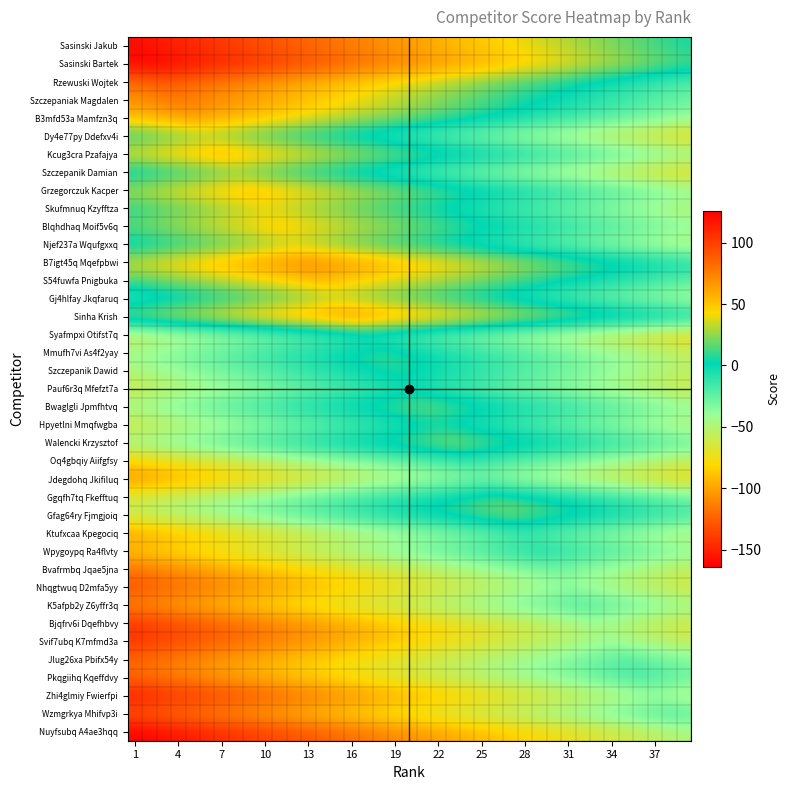

Reading right to left, transcribe all the data shown in this chart.

Sasinski Jakub: 6	9	12	15	18	21	24	27	30	33	36	39	42	45	48	51	54	57	60	63	66	69	72	75	78	81	84	87	90	93	96	99	102	105	108	111	114	117	120
Sasinski Bartek: 15	18	21	24	27	30	33	36	39	42	45	48	51	54	57	60	63	66	69	72	75	78	81	84	87	90	93	96	99	102	105	108	111	114	117	120	123	126	123
Rzewuski Wojtek: -20	-17	-14	-11	-8	-5	-2	1	4	7	10	13	16	19	22	25	28	31	34	37	40	43	46	49	52	55	58	61	64	67	70	73	76	79	82	85	88	85	82
Szczepaniak Magdalen: -27	-24	-21	-18	-15	-12	-9	-6	-3	0	3	6	9	12	15	18	21	24	27	30	33	36	39	42	45	48	51	54	57	60	63	66	69	72	75	78	75	72	69
B3mfd53a Mamfzn3q: -38	-35	-32	-29	-26	-23	-20	-17	-14	-11	-8	-5	-2	1	4	7	10	13	16	19	22	25	28	31	34	37	40	43	46	49	52	55	58	61	64	61	58	55	52
Dy4e77py Ddefxv4i: -75	-72	-69	-66	-63	-60	-57	-54	-51	-48	-45	-42	-39	-36	-33	-30	-27	-24	-21	-18	-15	-12	-9	-6	-3	0	3	6	9	12	15	18	21	24	21	18	15	12	9
Kcug3cra Pzafajya: -37	-34	-31	-28	-25	-22	-19	-16	-13	-10	-7	-4	-1	2	5	8	11	14	17	20	23	26	29	32	35	38	41	44	47	50	53	56	59	56	53	50	47	44	41
Szczepanik Damian: -75	-72	-69	-66	-63	-60	-57	-54	-51	-48	-45	-42	-39	-36	-33	-30	-27	-24	-21	-18	-15	-12	-9	-6	-3	0	3	6	9	12	15	18	15	12	9	6	3	0	-3
Grzegorczuk Kacper: -35	-32	-29	-26	-23	-20	-17	-14	-11	-8	-5	-2	1	4	7	10	13	16	19	22	25	28	31	34	37	40	43	46	49	52	55	52	49	46	43	40	37	34	31
Skufmnuq Kzyfftza: -52	-49	-46	-43	-40	-37	-34	-31	-28	-25	-22	-19	-16	-13	-10	-7	-4	-1	2	5	8	11	14	17	20	23	26	29	32	35	32	29	26	23	20	17	14	11	8
Blqhdhaq Moif5v6q: -35	-32	-29	-26	-23	-20	-17	-14	-11	-8	-5	-2	1	4	7	10	13	16	19	22	25	28	31	34	37	40	43	46	49	46	43	40	37	34	31	28	25	22	19
Njef237a Wqufgxxq: -51	-48	-45	-42	-39	-36	-33	-30	-27	-24	-21	-18	-15	-12	-9	-6	-3	0	3	6	9	12	15	18	21	24	27	30	27	24	21	18	15	12	9	6	3	0	-3
B7igt45q Mqefpbwi: -5	-2	1	4	7	10	13	16	19	22	25	28	31	34	37	40	43	46	49	52	55	58	61	64	67	70	73	70	67	64	61	58	55	52	49	46	43	40	37
S54fuwfa Pnigbuka: -22	-19	-16	-13	-10	-7	-4	-1	2	5	8	11	14	17	20	23	26	29	32	35	38	41	44	47	50	53	50	47	44	41	38	35	32	29	26	23	20	17	14
Gj4hlfay Jkqfaruq: -44	-41	-38	-35	-32	-29	-26	-23	-20	-17	-14	-11	-8	-5	-2	1	4	7	10	13	16	19	22	25	28	25	22	19	16	13	10	7	4	1	-2	-5	-8	-11	-14
Sinha Krish: 3	6	9	12	15	18	21	24	27	30	33	36	39	42	45	48	51	54	57	60	63	66	69	72	69	66	63	60	57	54	51	48	45	42	39	36	33	30	27
Syafmpxi Otifst7q: -78	-75	-72	-69	-66	-63	-60	-57	-54	-51	-48	-45	-42	-39	-36	-33	-30	-27	-24	-21	-18	-15	-12	-15	-18	-21	-24	-27	-30	-33	-36	-39	-42	-45	-48	-51	-54	-57	-60
Mmufh7vi As4f2yay: -53	-50	-47	-44	-41	-38	-35	-32	-29	-26	-23	-20	-17	-14	-11	-8	-5	-2	1	4	7	10	7	4	1	-2	-5	-8	-11	-14	-17	-20	-23	-26	-29	-32	-35	-38	-41
Szczepanik Dawid: -53	-50	-47	-44	-41	-38	-35	-32	-29	-26	-23	-20	-17	-14	-11	-8	-5	-2	1	4	7	4	1	-2	-5	-8	-11	-14	-17	-20	-23	-26	-29	-32	-35	-38	-41	-44	-47
Pauf6r3q Mfefzt7a: -61	-58	-55	-52	-49	-46	-43	-40	-37	-34	-31	-28	-25	-22	-19	-16	-13	-10	-7	-4	-7	-10	-13	-16	-19	-22	-25	-28	-31	-34	-37	-40	-43	-46	-49	-52	-55	-58	-61
Bwaglgli Jpmfhtvq: -35	-32	-29	-26	-23	-20	-17	-14	-11	-8	-5	-2	1	4	7	10	13	16	19	16	13	10	7	4	1	-2	-5	-8	-11	-14	-17	-20	-23	-26	-29	-32	-35	-38	-41
Hpyetlni Mmqfwgba: -51	-48	-45	-42	-39	-36	-33	-30	-27	-24	-21	-18	-15	-12	-9	-6	-3	0	-3	-6	-9	-12	-15	-18	-21	-24	-27	-30	-33	-36	-39	-42	-45	-48	-51	-54	-57	-60	-63
Walencki Krzysztof: -24	-21	-18	-15	-12	-9	-6	-3	0	3	6	9	12	15	18	21	24	21	18	15	12	9	6	3	0	-3	-6	-9	-12	-15	-18	-21	-24	-27	-30	-33	-36	-39	-42
Oq4gbqiy Aiifgfsy: -58	-55	-52	-49	-46	-43	-40	-37	-34	-31	-28	-25	-22	-19	-16	-13	-16	-19	-22	-25	-28	-31	-34	-37	-40	-43	-46	-49	-52	-55	-58	-61	-64	-67	-70	-73	-76	-79	-82
Jdegdohq Jkifiluq: -75	-72	-69	-66	-63	-60	-57	-54	-51	-48	-45	-42	-39	-36	-33	-36	-39	-42	-45	-48	-51	-54	-57	-60	-63	-66	-69	-72	-75	-78	-81	-84	-87	-90	-93	-96	-99	-102	-105
Ggqfh7tq Fkefftuq: -26	-23	-20	-17	-14	-11	-8	-5	-2	1	4	7	10	13	10	7	4	1	-2	-5	-8	-11	-14	-17	-20	-23	-26	-29	-32	-35	-38	-41	-44	-47	-50	-53	-56	-59	-62
Gfag64ry Fjmgjoiq: -15	-12	-9	-6	-3	0	3	6	9	12	15	18	21	18	15	12	9	6	3	0	-3	-6	-9	-12	-15	-18	-21	-24	-27	-30	-33	-36	-39	-42	-45	-48	-51	-54	-57
Ktufxcaa Kpegociq: -52	-49	-46	-43	-40	-37	-34	-31	-28	-25	-22	-19	-22	-25	-28	-31	-34	-37	-40	-43	-46	-49	-52	-55	-58	-61	-64	-67	-70	-73	-76	-79	-82	-85	-88	-91	-94	-97	-100
Wpygoypq Ra4flvty: -35	-32	-29	-26	-23	-20	-17	-14	-11	-8	-5	-8	-11	-14	-17	-20	-23	-26	-29	-32	-35	-38	-41	-44	-47	-50	-53	-56	-59	-62	-65	-68	-71	-74	-77	-80	-83	-86	-89
Bvafrmbq Jqae5jna: -57	-54	-51	-48	-45	-42	-39	-36	-33	-30	-33	-36	-39	-42	-45	-48	-51	-54	-57	-60	-63	-66	-69	-72	-75	-78	-81	-84	-87	-90	-93	-96	-99	-102	-105	-108	-111	-114	-117
Nhqgtwuq D2mfa5yy: -63	-60	-57	-54	-51	-48	-45	-42	-39	-42	-45	-48	-51	-54	-57	-60	-63	-66	-69	-72	-75	-78	-81	-84	-87	-90	-93	-96	-99	-102	-105	-108	-111	-114	-117	-120	-123	-126	-129
K5afpb2y Z6yffr3q: -39	-36	-33	-30	-27	-24	-21	-18	-21	-24	-27	-30	-33	-36	-39	-42	-45	-48	-51	-54	-57	-60	-63	-66	-69	-72	-75	-78	-81	-84	-87	-90	-93	-96	-99	-102	-105	-108	-111
Bjqfrv6i Dqefhbvy: -64	-61	-58	-55	-52	-49	-46	-49	-52	-55	-58	-61	-64	-67	-70	-73	-76	-79	-82	-85	-88	-91	-94	-97	-100	-103	-106	-109	-112	-115	-118	-121	-124	-127	-130	-133	-136	-139	-142
Svif7ubq K7mfmd3a: -57	-54	-51	-48	-45	-42	-45	-48	-51	-54	-57	-60	-63	-66	-69	-72	-75	-78	-81	-84	-87	-90	-93	-96	-99	-102	-105	-108	-111	-114	-117	-120	-123	-126	-129	-132	-135	-138	-141
Jlug26xa Pbifx54y: -32	-29	-26	-23	-20	-23	-26	-29	-32	-35	-38	-41	-44	-47	-50	-53	-56	-59	-62	-65	-68	-71	-74	-77	-80	-83	-86	-89	-92	-95	-98	-101	-104	-107	-110	-113	-116	-119	-122
Pkqgiihq Kqeffdvy: -26	-23	-20	-17	-20	-23	-26	-29	-32	-35	-38	-41	-44	-47	-50	-53	-56	-59	-62	-65	-68	-71	-74	-77	-80	-83	-86	-89	-92	-95	-98	-101	-104	-107	-110	-113	-116	-119	-122
Zhi4glmiy Fwierfpi: -50	-47	-44	-47	-50	-53	-56	-59	-62	-65	-68	-71	-74	-77	-80	-83	-86	-89	-92	-95	-98	-101	-104	-107	-110	-113	-116	-119	-122	-125	-128	-131	-134	-137	-140	-143	-146	-149	-152
Wzmgrkya Mhifvp3i: -21	-18	-21	-24	-27	-30	-33	-36	-39	-42	-45	-48	-51	-54	-57	-60	-63	-66	-69	-72	-75	-78	-81	-84	-87	-90	-93	-96	-99	-102	-105	-108	-111	-114	-117	-120	-123	-126	-129
Nuyfsubq A4ae3hqq: -50	-53	-56	-59	-62	-65	-68	-71	-74	-77	-80	-83	-86	-89	-92	-95	-98	-101	-104	-107	-110	-113	-116	-119	-122	-125	-128	-131	-134	-137	-140	-143	-146	-149	-152	-155	-158	-161	-164